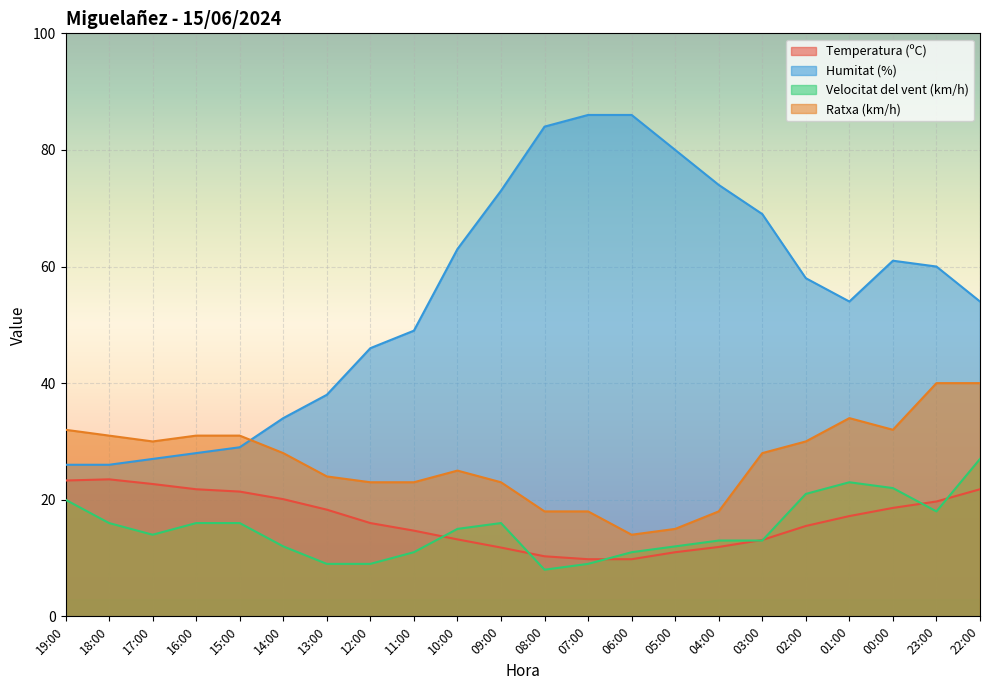

At which label does Velocitat del vent (km/h) reach its minimum?

08:00